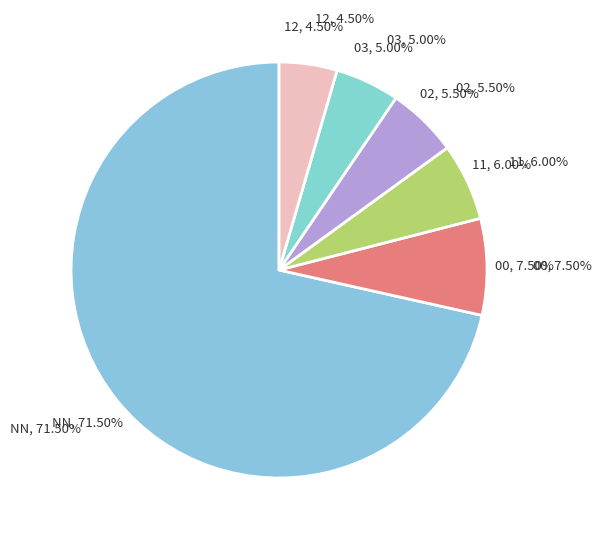

Which slice is the largest?

NN